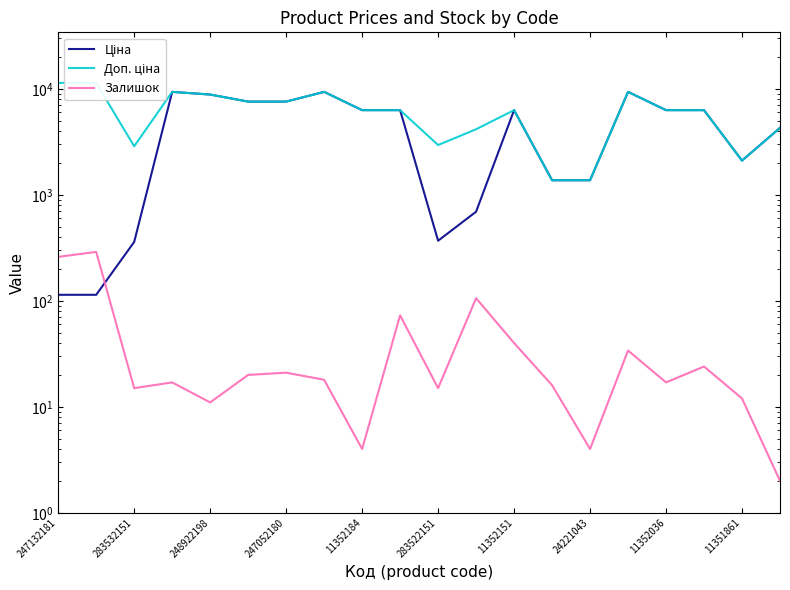

What is the value of the Доп. ціна point at the 5th from the left?

8856.7